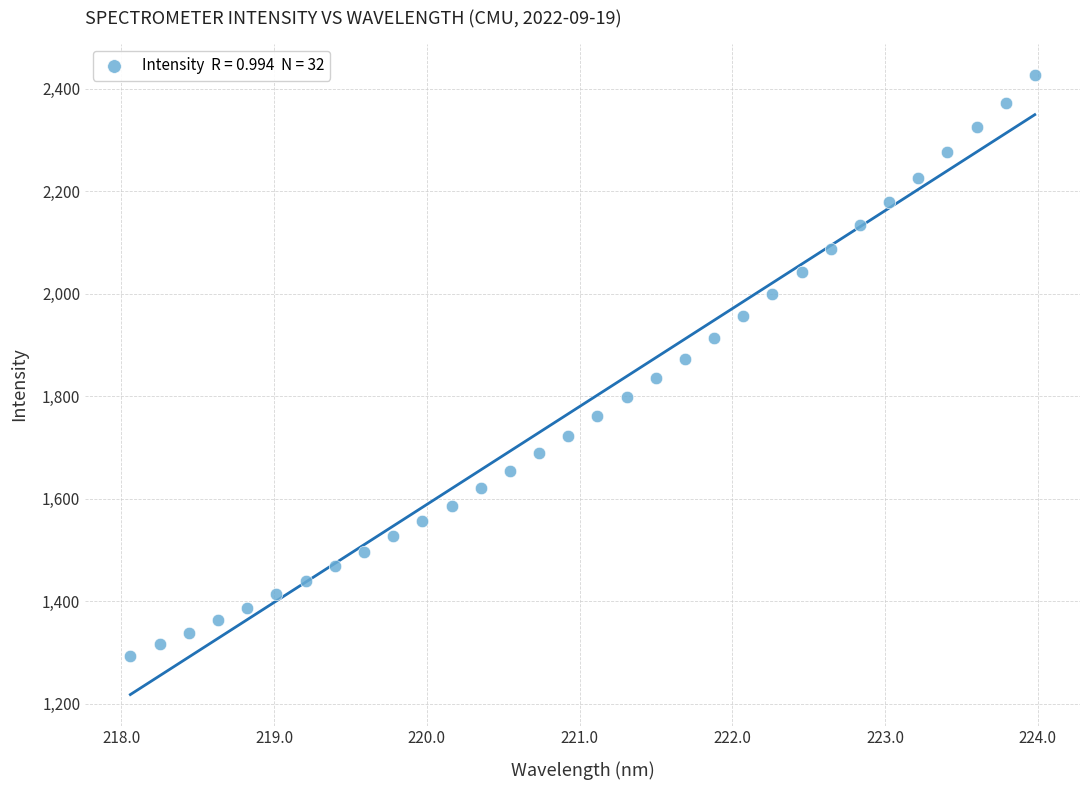

What is the range of Y values (max minus min)?

1135.3